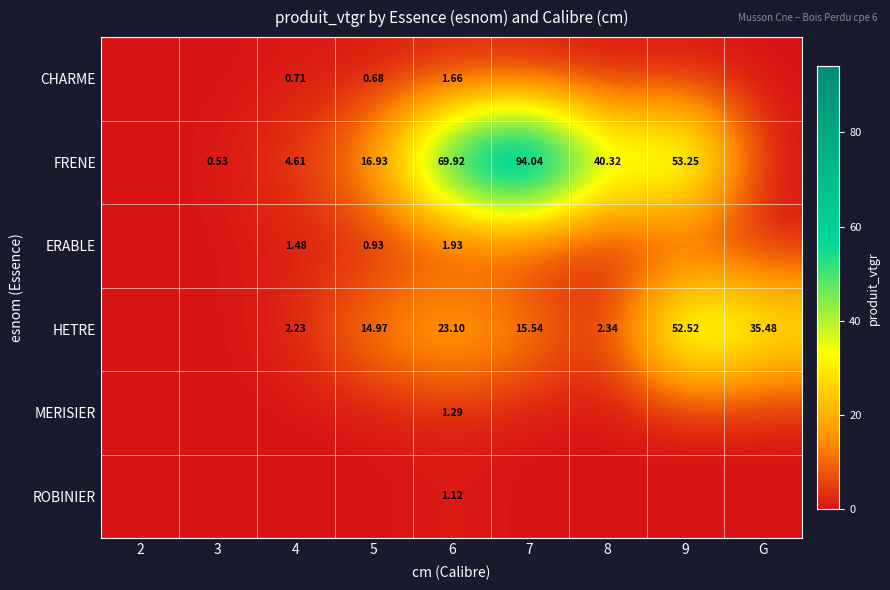

Which series has the largest range (max minus min)?

FRENE